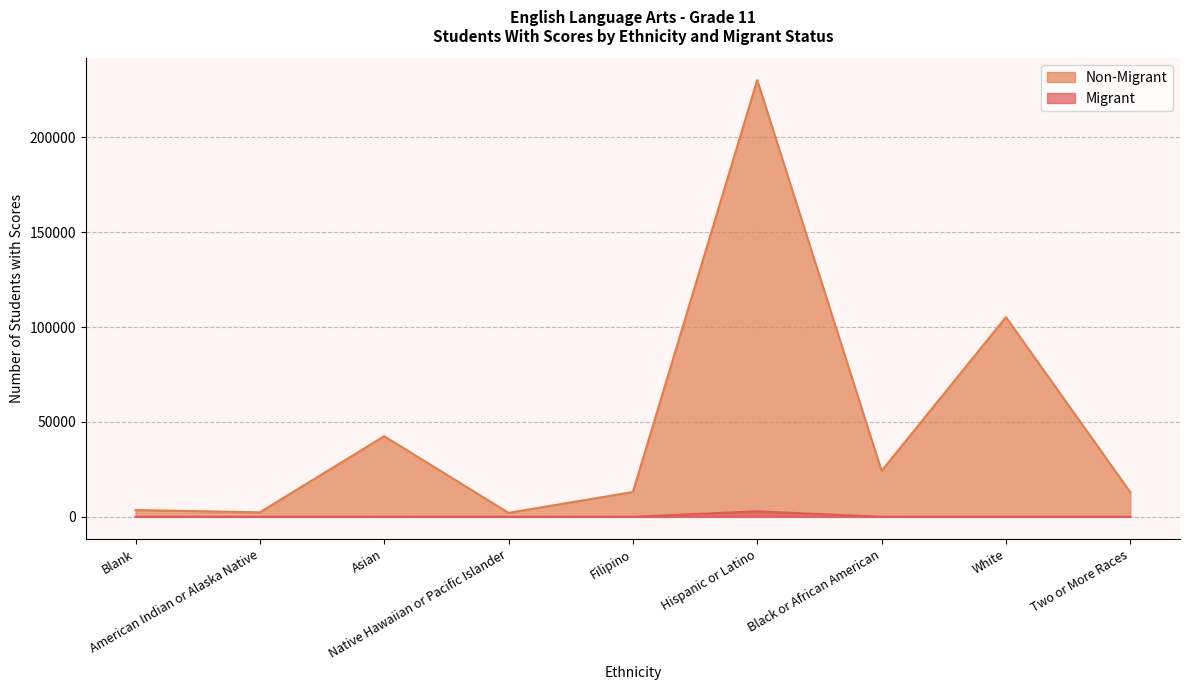

What is the highest value of the Migrant series?

2909